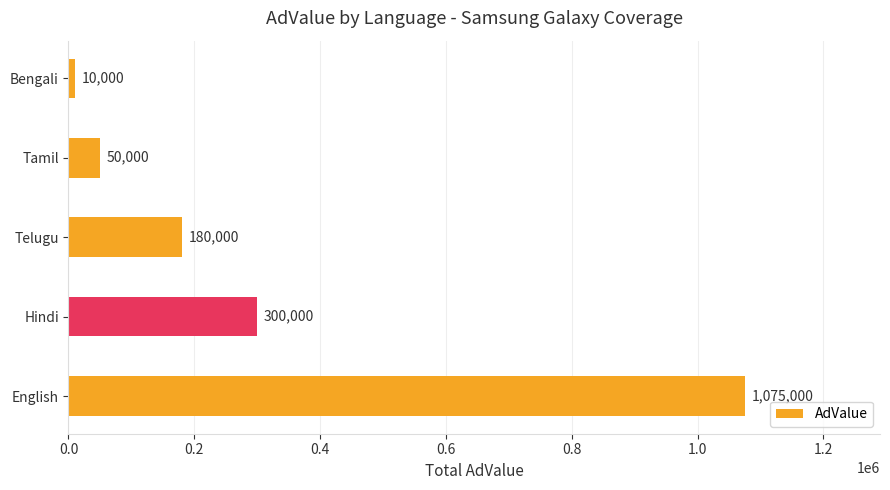

What is the difference between the values at Telugu and English?

895000